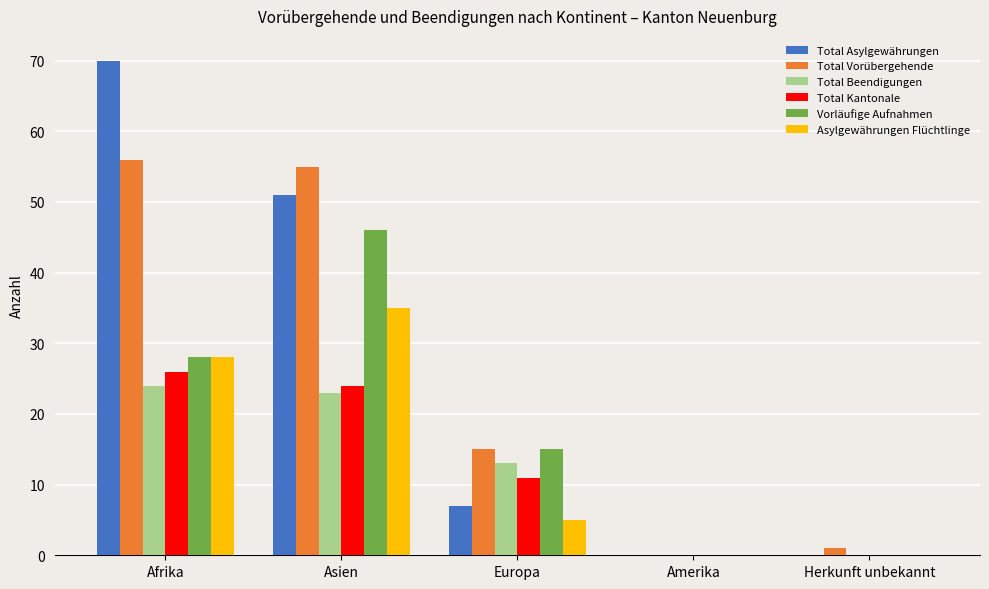

Which series changed the most between Afrika and Amerika?

Total Asylgewährungen